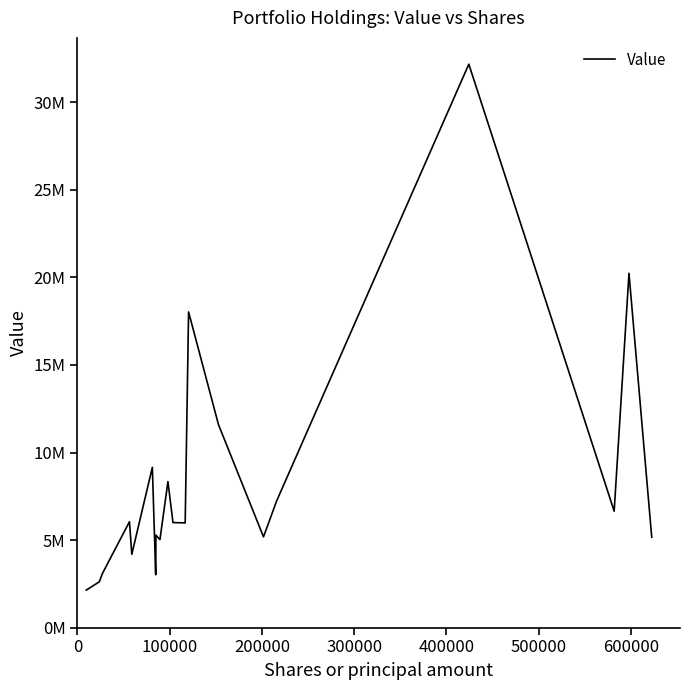

What is the difference between the maximum and minimum values?

30031000